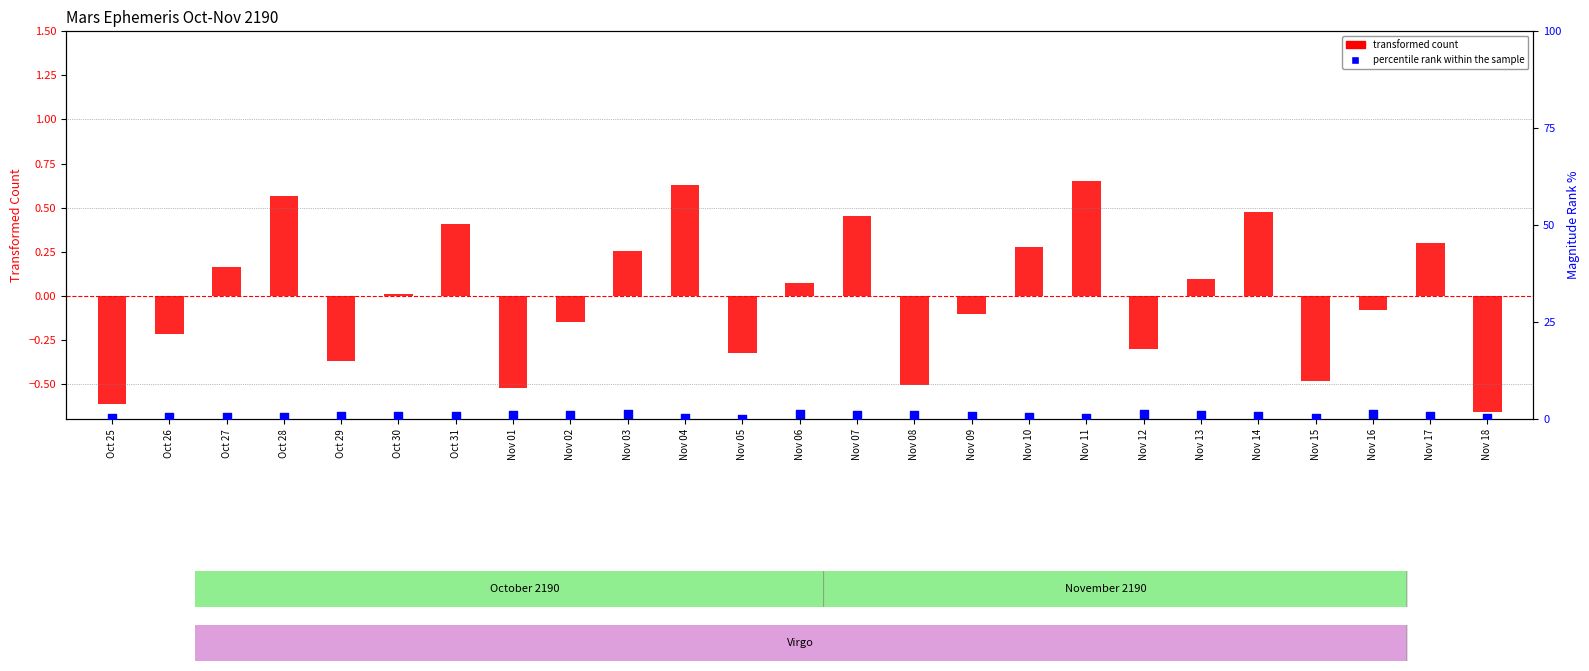

At which category is the sum across all series the highest?

Nov 07